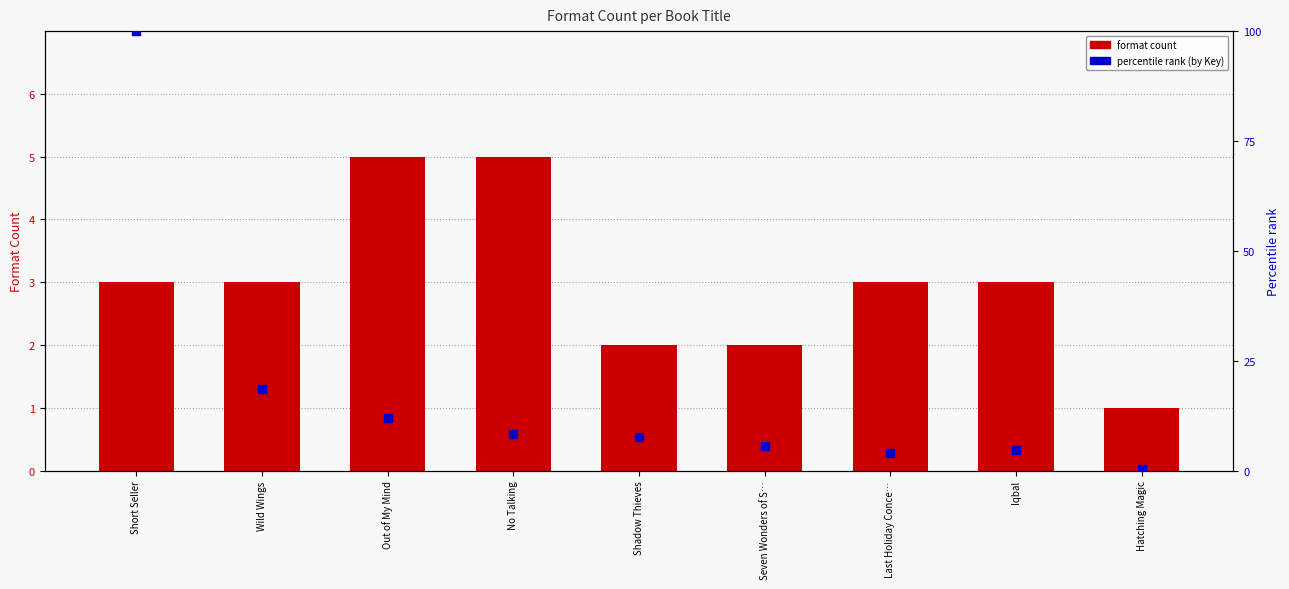

Which series contains the highest Y value?

percentile rank (by Key)